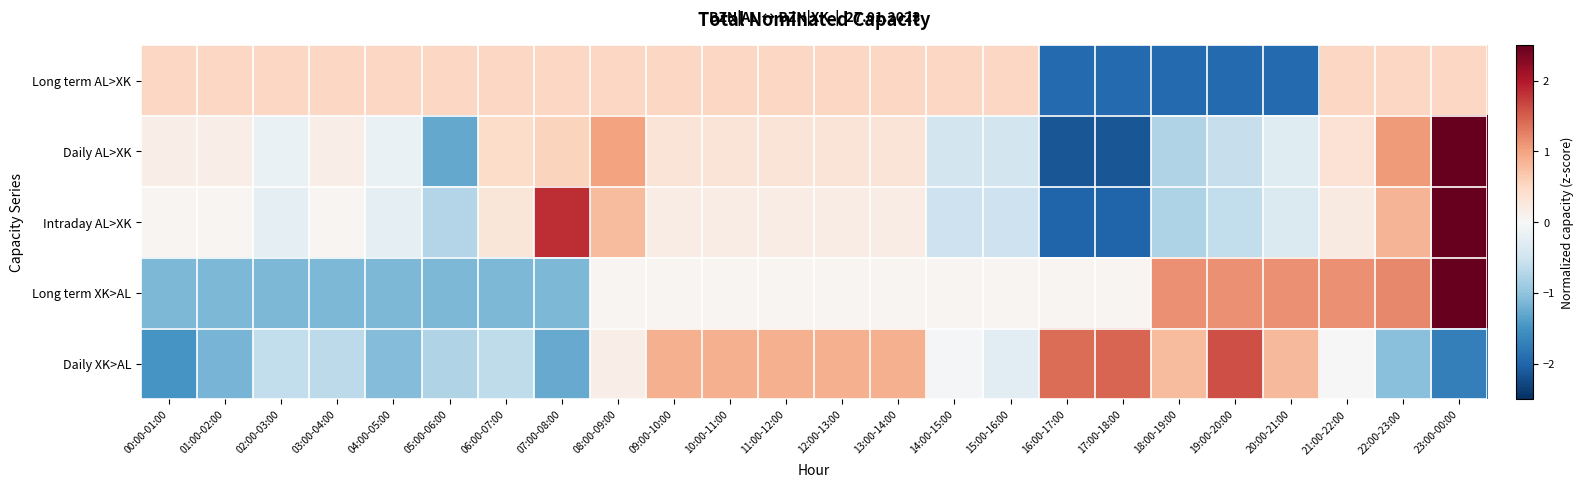

At which category is the sum across all series the highest?

23:00-00:00